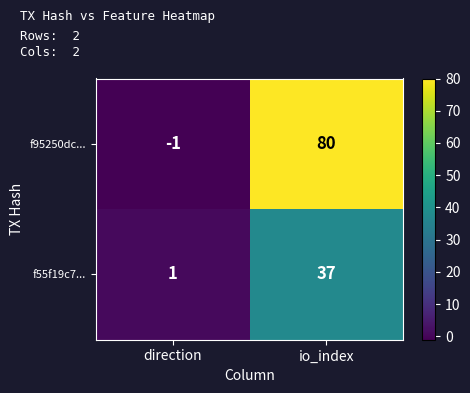

What is the difference between the highest and lowest values at io_index?

43